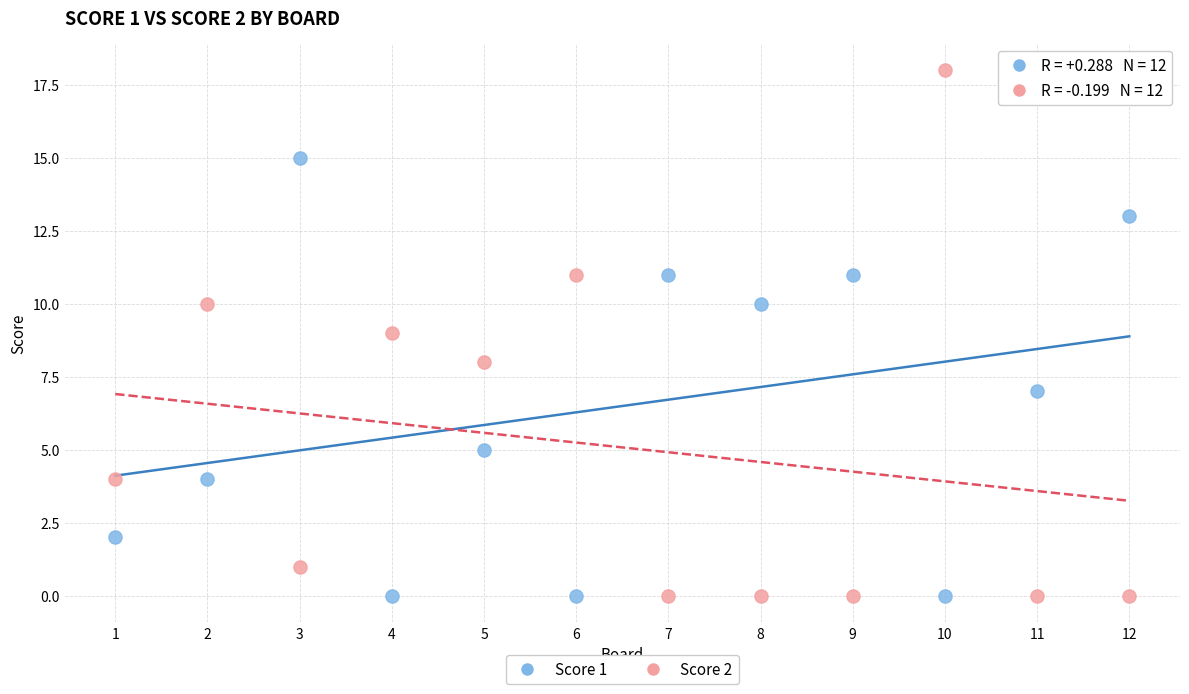

Across all data points, what is the range of X values (max minus min)?

11